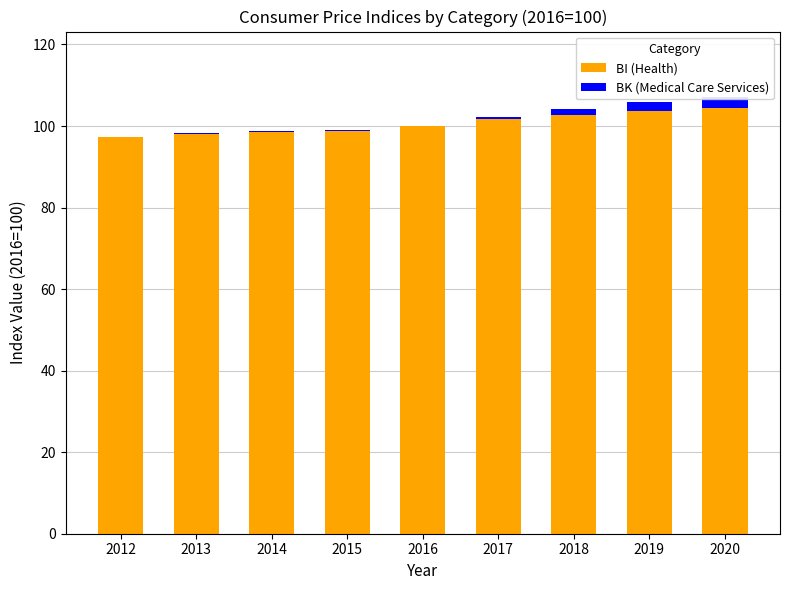

How many groups of bars are there?

9